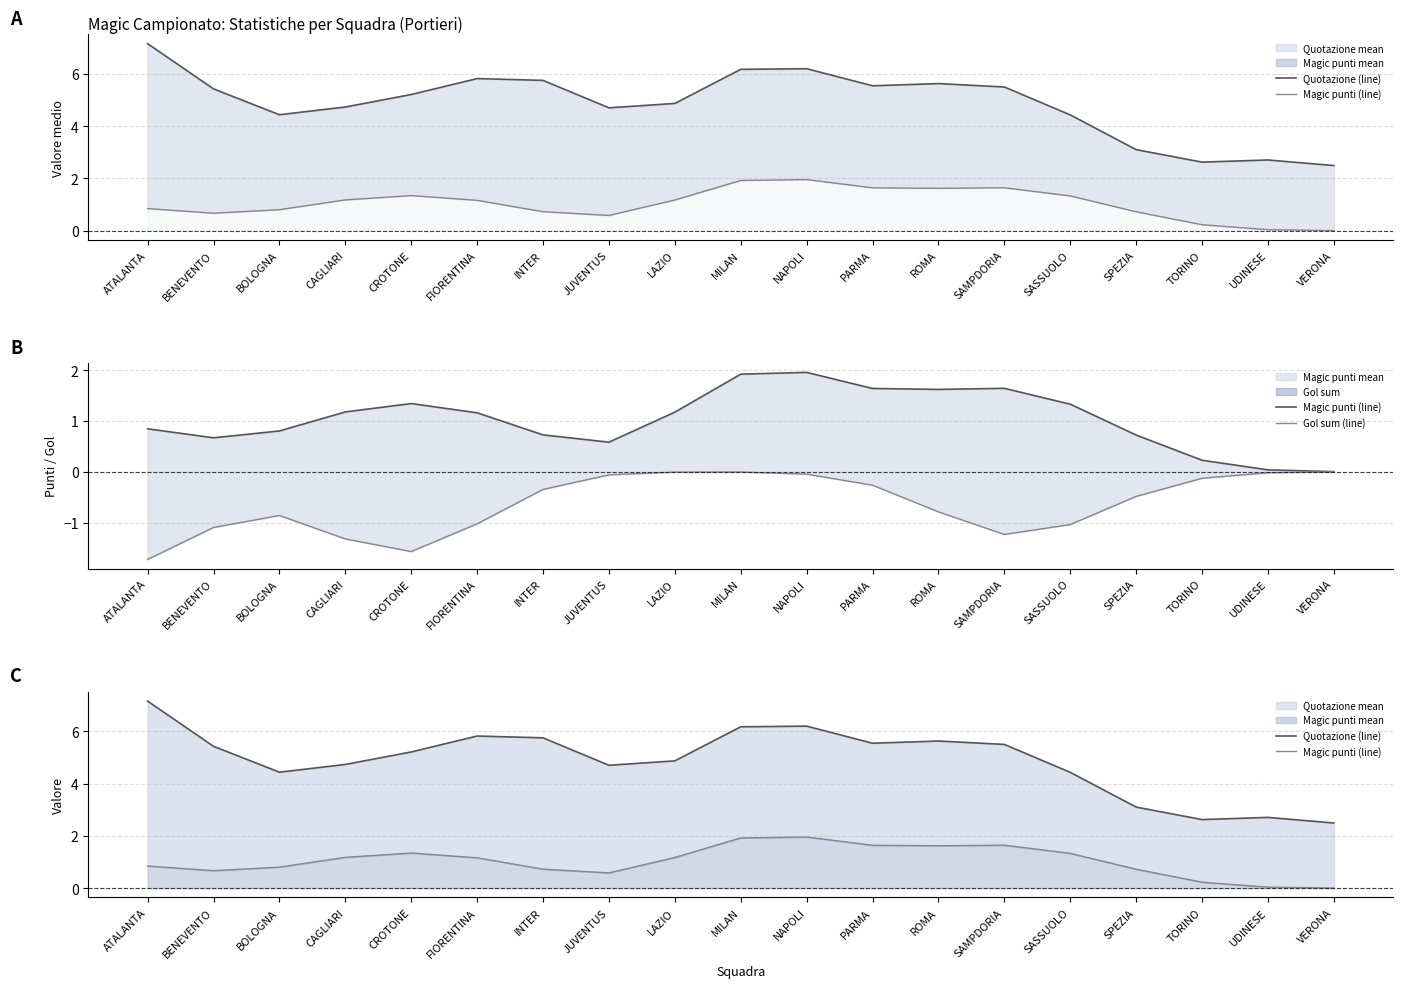

Which label corresponds to the largest value in the chart?

ATALANTA